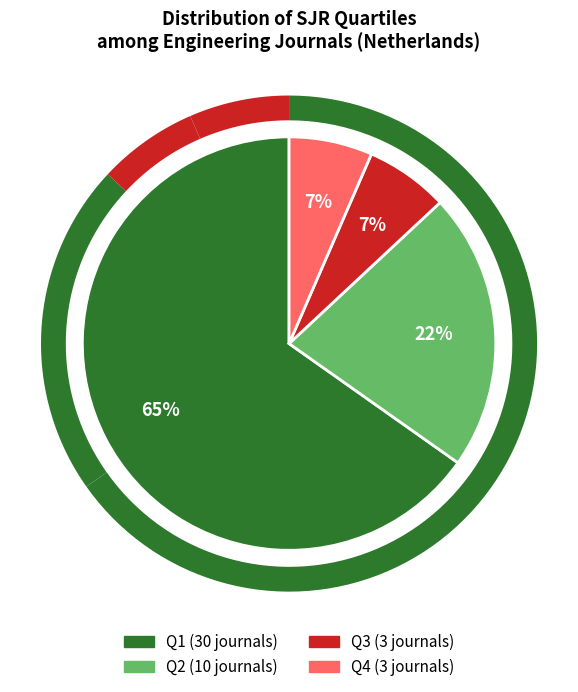

To the nearest percent, what is the difference between the Q3 and Q2 slice percentages?

15%